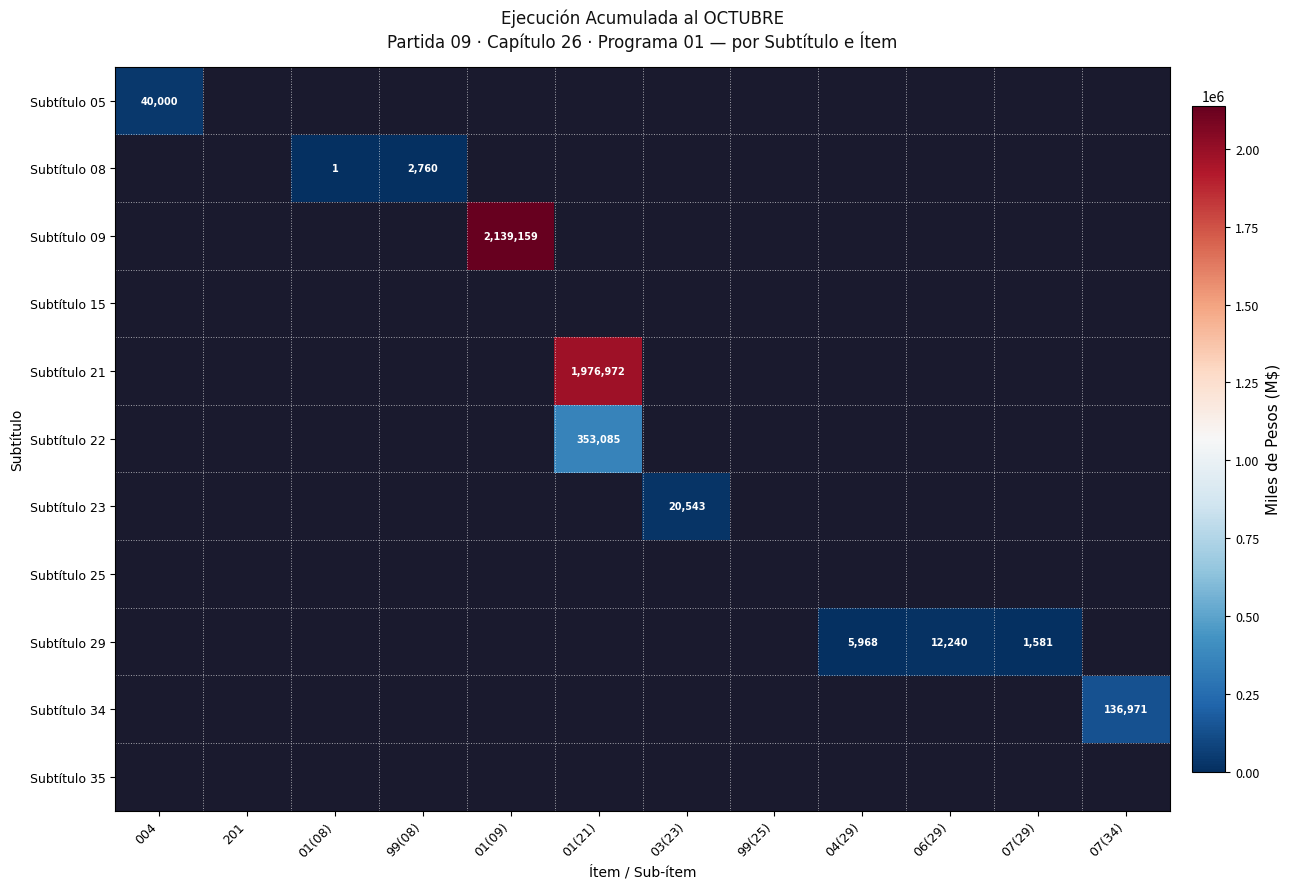

The Subtítulo 29 series shows 5968 at 04(29). True or false?

True